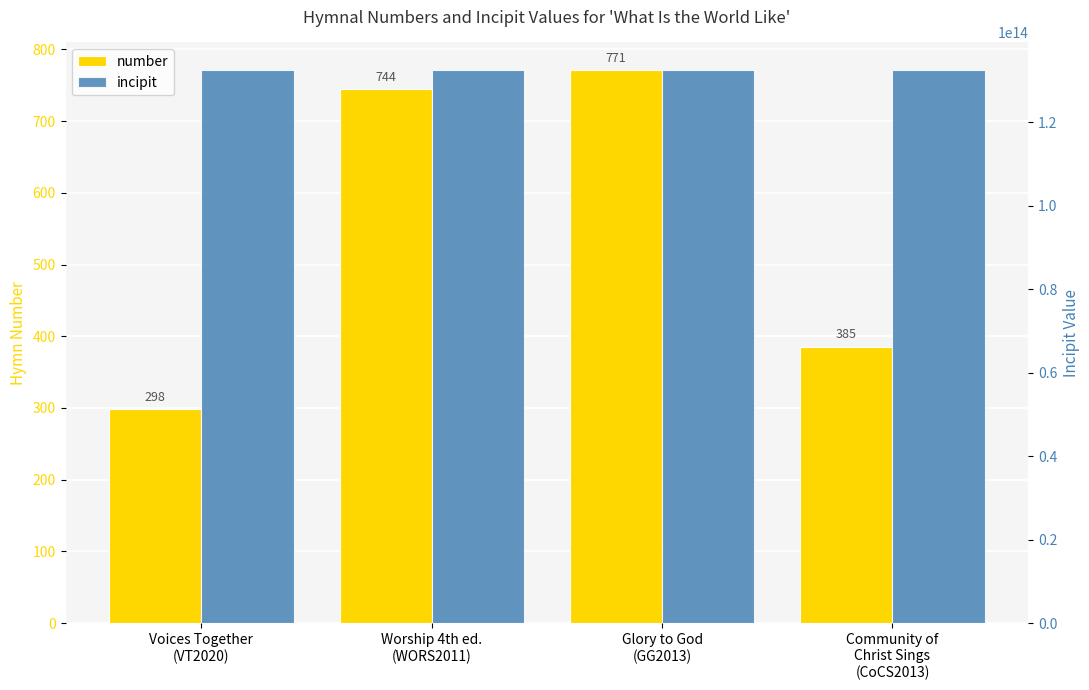

At how many categories does at least one series exceed 106886926098267?

4